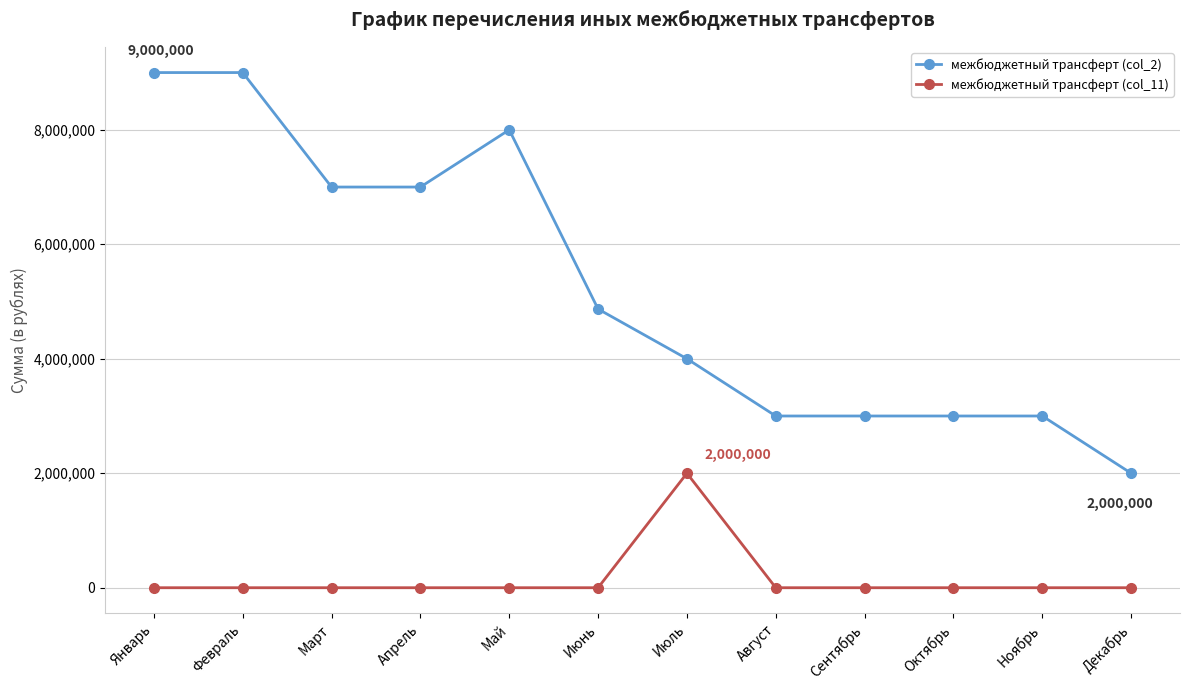

At Июль, list the series in order from largest to smallest.

межбюджетный трансферт (col_2), межбюджетный трансферт (col_11)